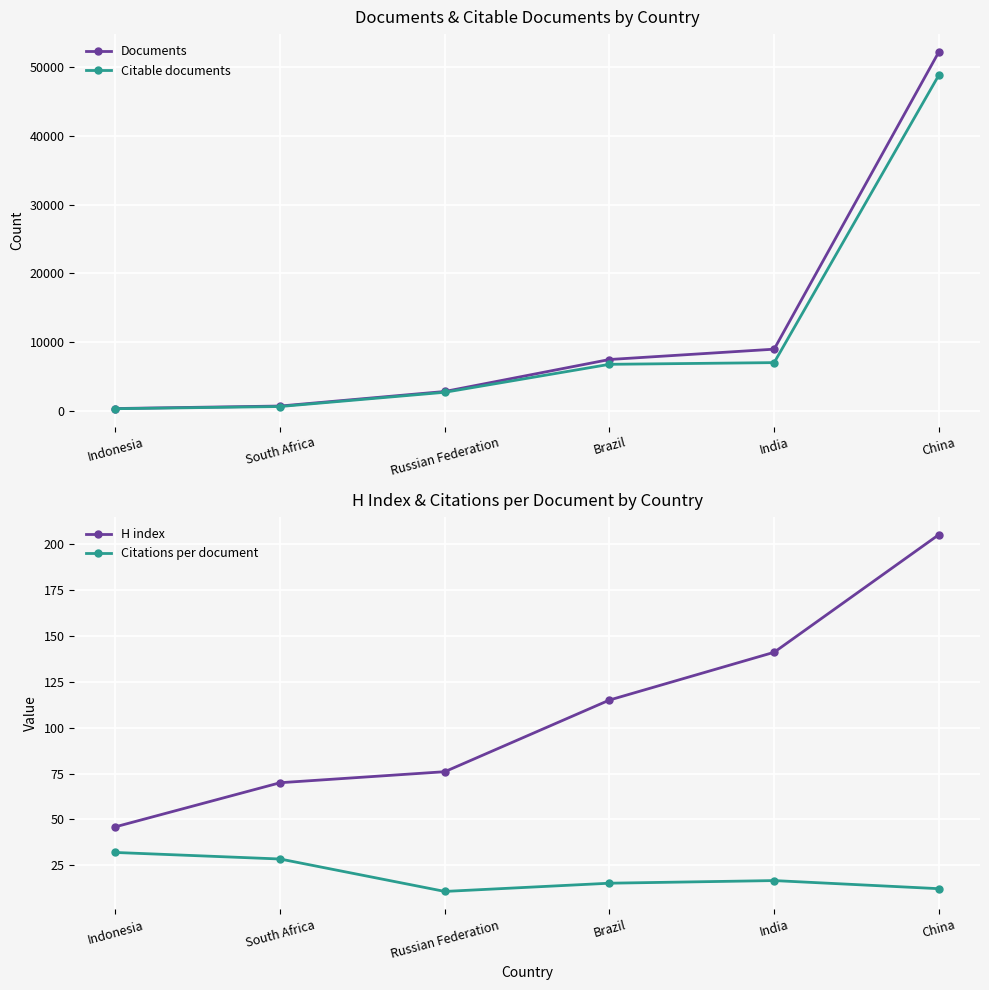

How many data points in Citable documents are less than 6779?

3